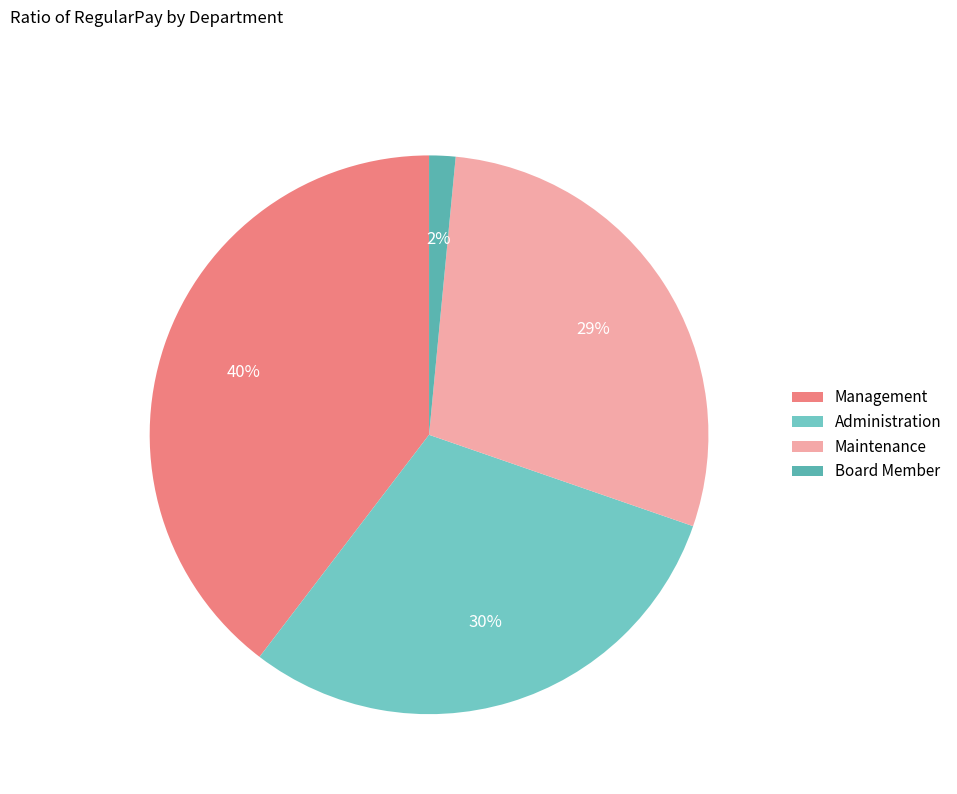

Between Administration and Management, which is larger?

Management